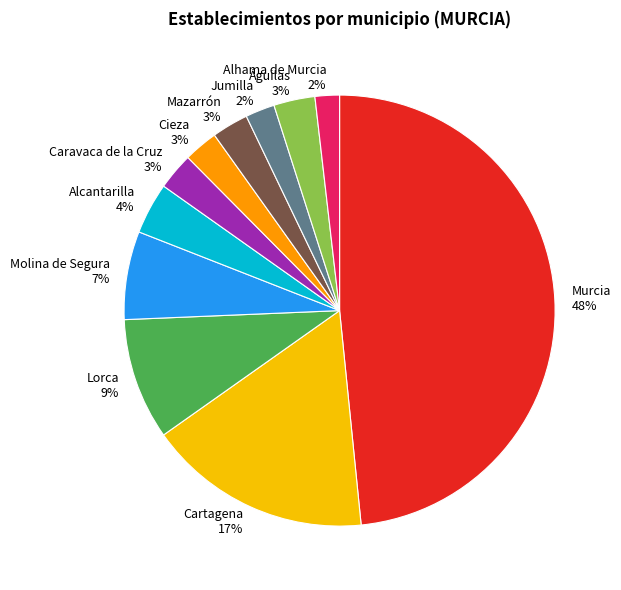

Which slice is the largest?

Murcia